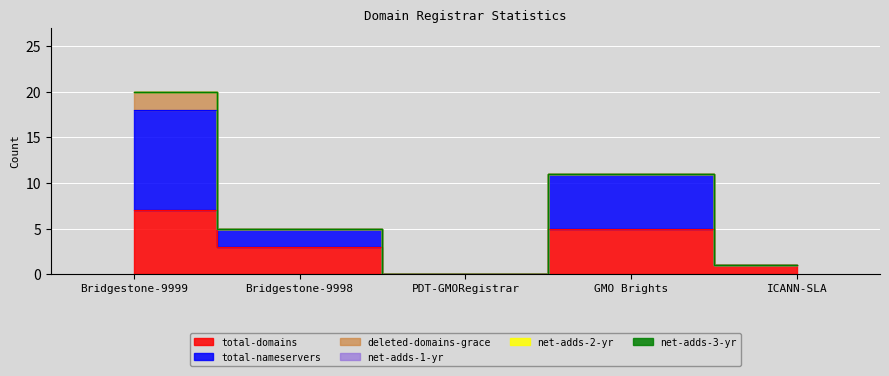

What is the spread (max minus min) of values at Bridgestone-9998?

3